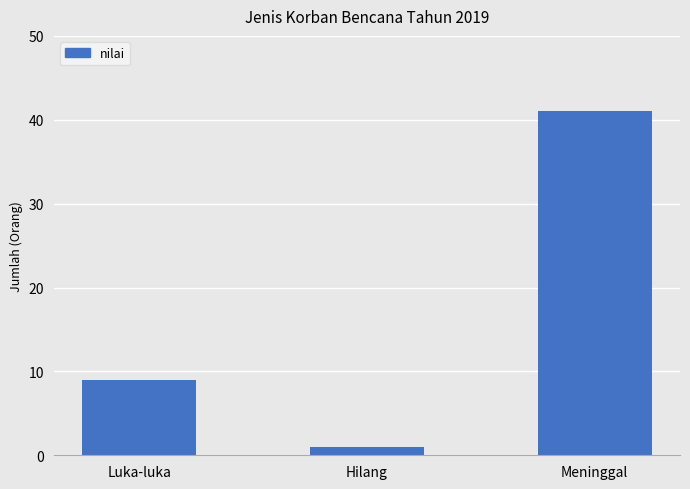

Rank the categories by value from highest to lowest.

Meninggal, Luka-luka, Hilang